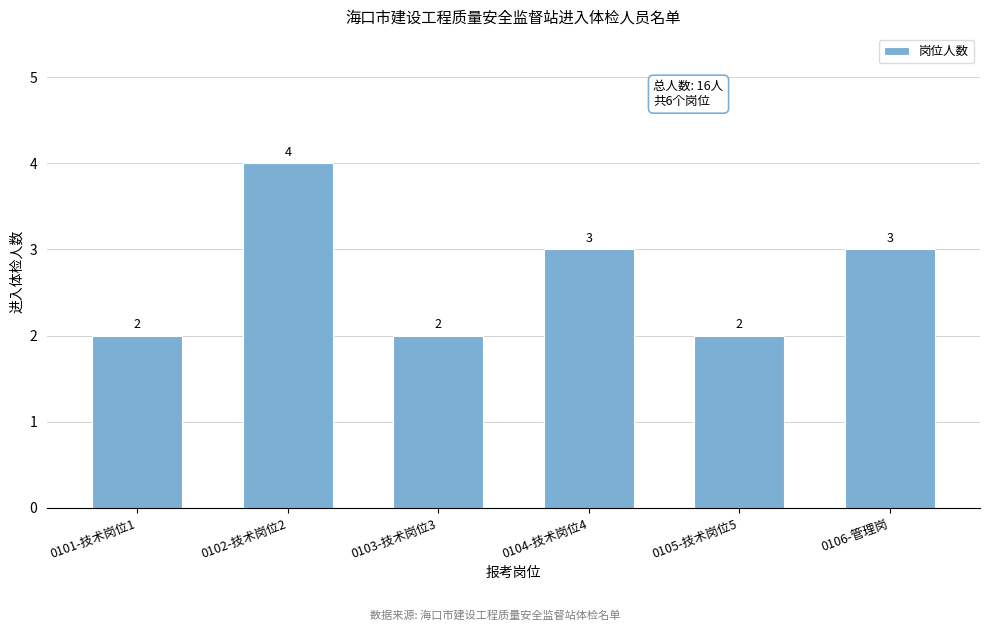

Reading right to left, extract all data points from this chart.

3	2	3	2	4	2